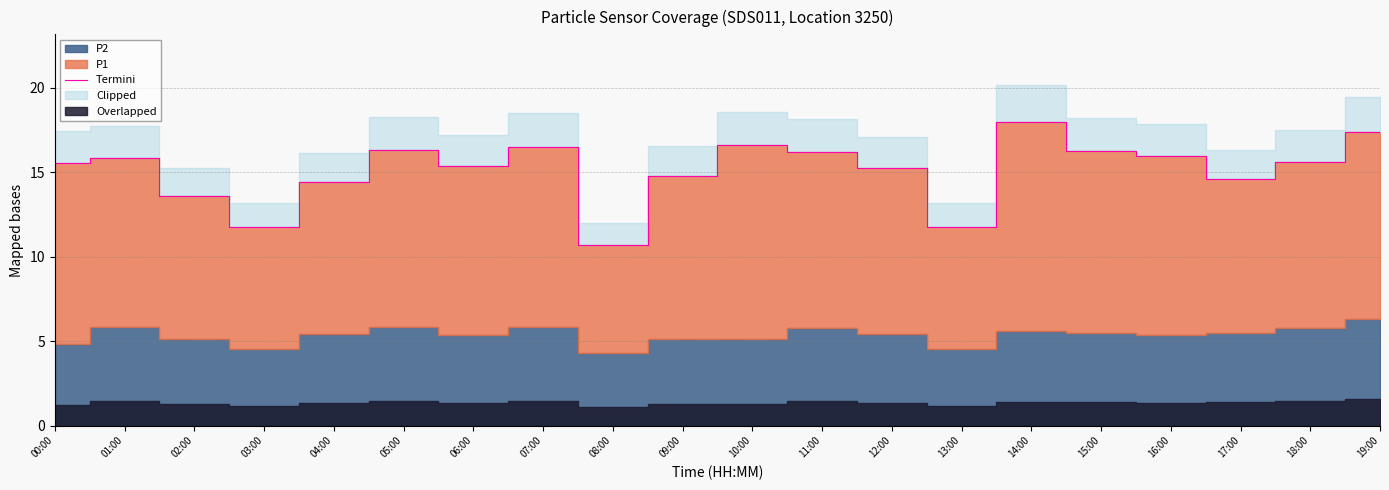

The value of Termini at 01:00 is 8.6. True or false?

False